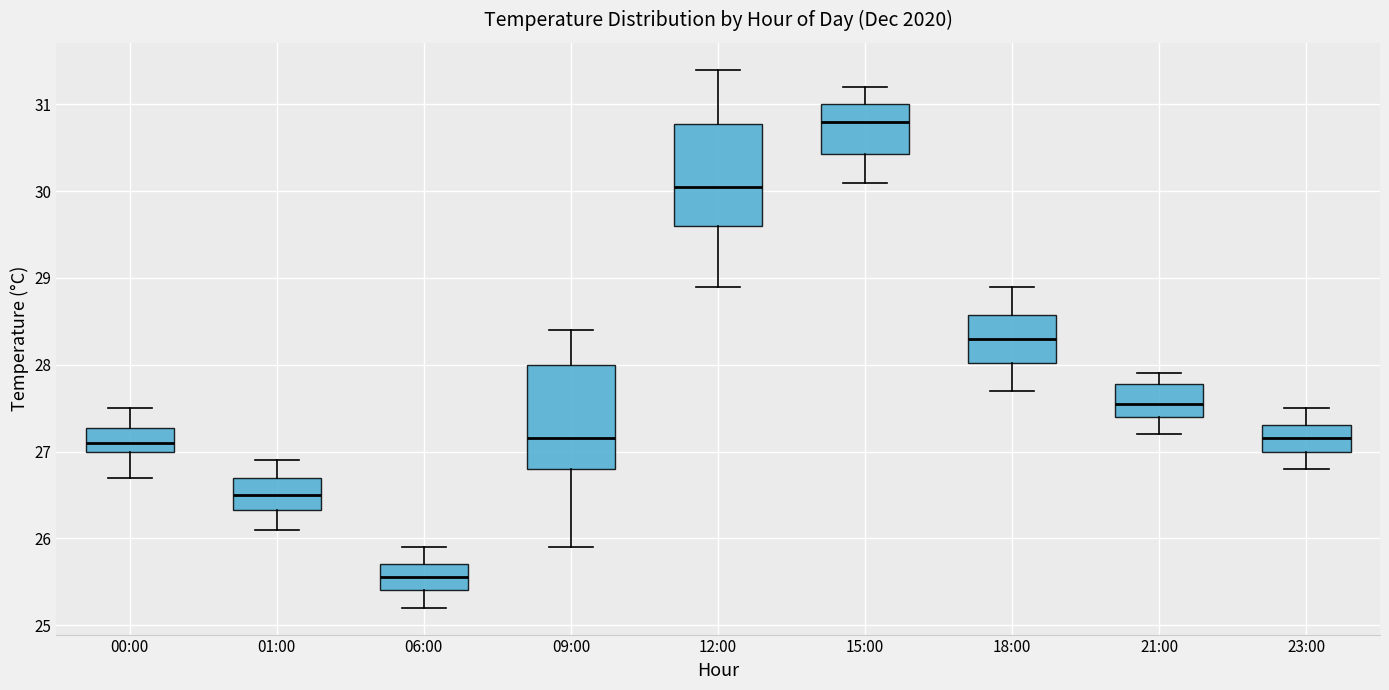

Reading left to right, read every box against the y-axis: the position of its median line, the range the box covers, and the ends of its whiskers. The values are not printed on the chart, so give them approximately, as read against the axis.

00:00: median 27.1, box 27.0 to 27.3, whiskers 26.7 to 27.5
01:00: median 26.5, box 26.3 to 26.7, whiskers 26.1 to 26.9
06:00: median 25.6, box 25.4 to 25.7, whiskers 25.2 to 25.9
09:00: median 27.2, box 26.8 to 28.0, whiskers 25.9 to 28.4
12:00: median 30.1, box 29.6 to 30.8, whiskers 28.9 to 31.4
15:00: median 30.8, box 30.4 to 31.0, whiskers 30.1 to 31.2
18:00: median 28.3, box 28.0 to 28.6, whiskers 27.7 to 28.9
21:00: median 27.6, box 27.4 to 27.8, whiskers 27.2 to 27.9
23:00: median 27.2, box 27.0 to 27.3, whiskers 26.8 to 27.5